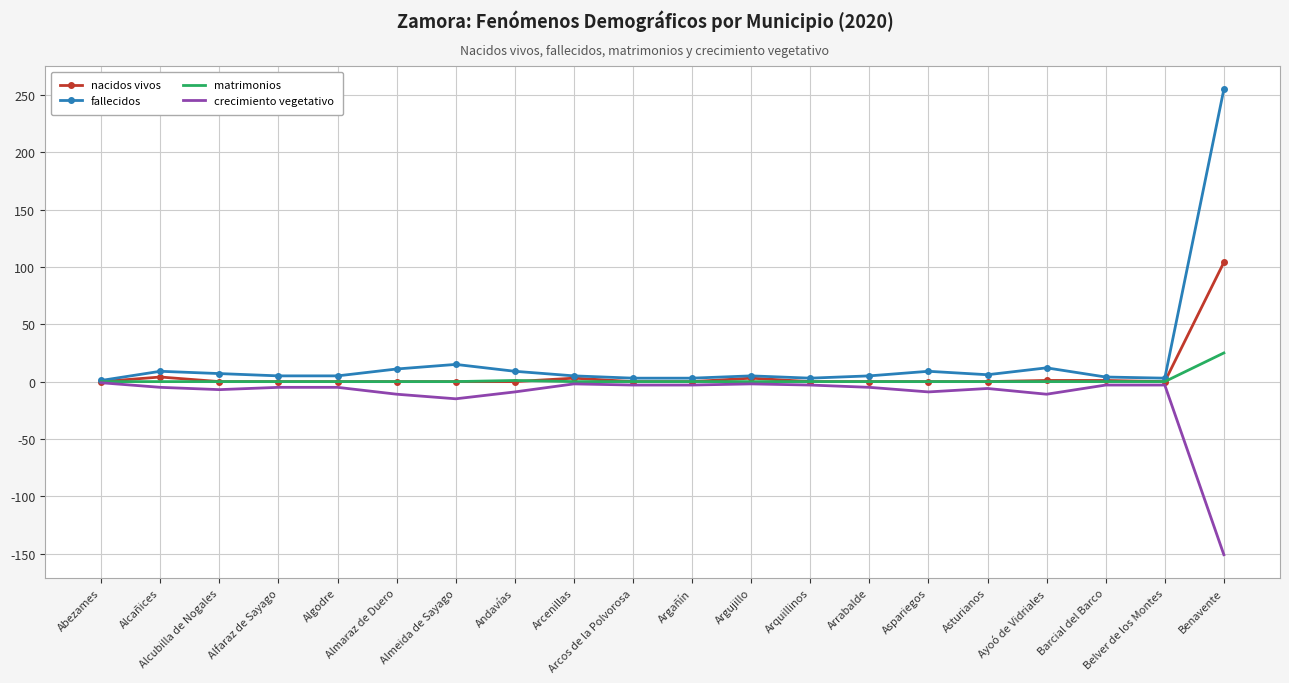

What is the difference between the nacidos vivos values at Ayoó de Vidriales and Asturianos?

1